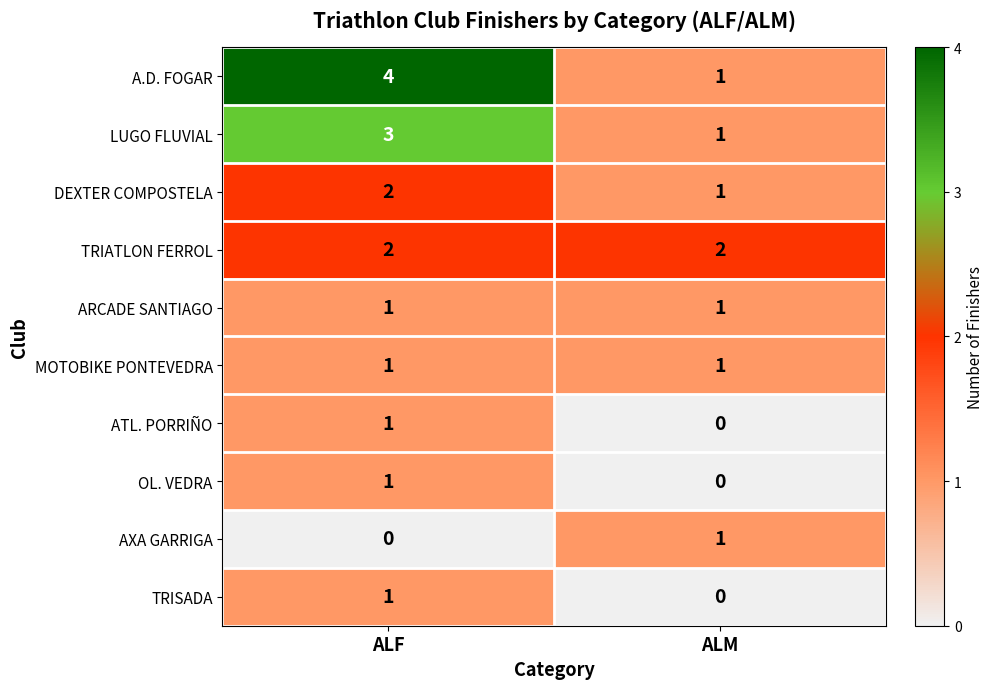

Reading left to right, extract all data points from this chart.

A.D. FOGAR: ALF=4	ALM=1
LUGO FLUVIAL: ALF=3	ALM=1
DEXTER COMPOSTELA: ALF=2	ALM=1
TRIATLON FERROL: ALF=2	ALM=2
ARCADE SANTIAGO: ALF=1	ALM=1
MOTOBIKE PONTEVEDRA: ALF=1	ALM=1
ATL. PORRIÑO: ALF=1	ALM=0
OL. VEDRA: ALF=1	ALM=0
AXA GARRIGA: ALF=0	ALM=1
TRISADA: ALF=1	ALM=0